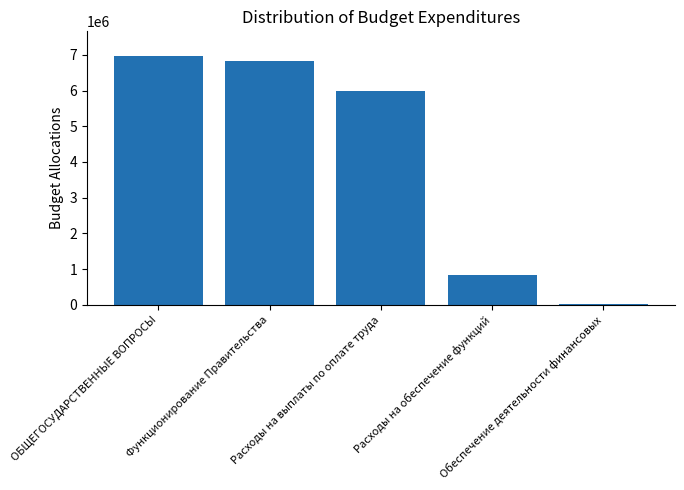

What is the average value?

4131440